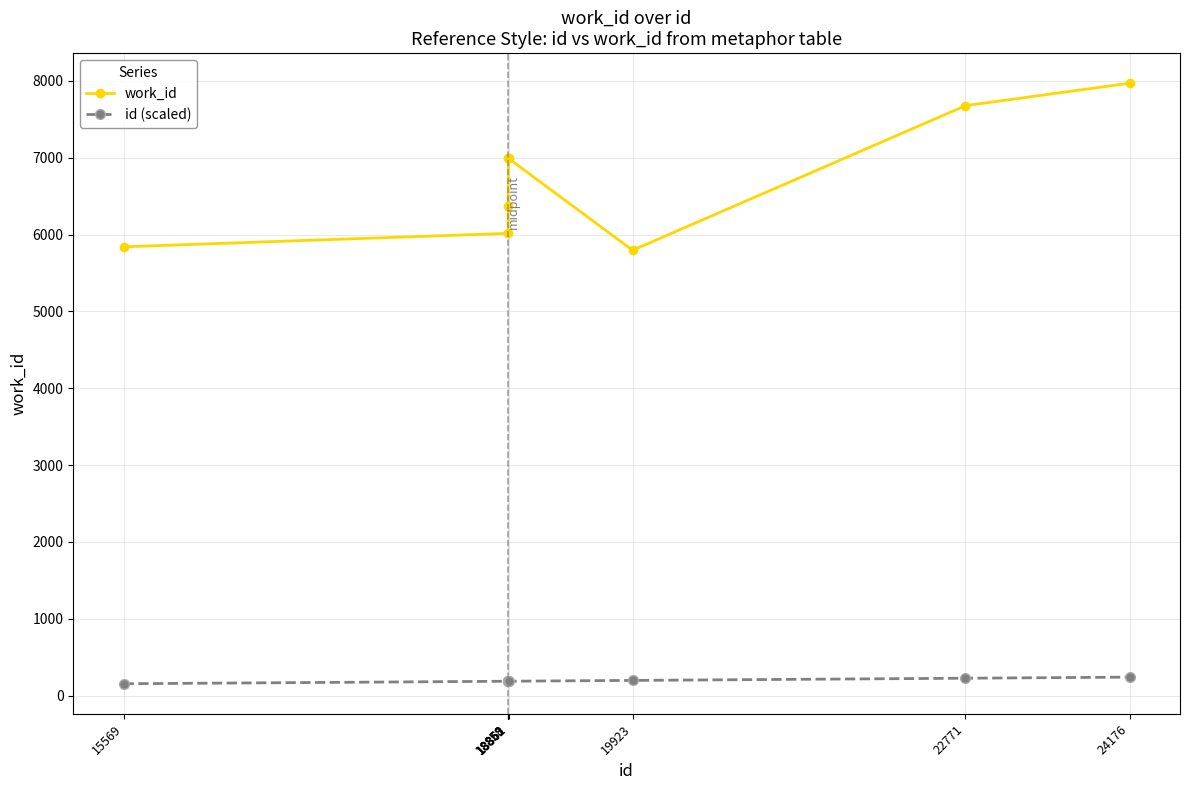

Which series has the largest range (max minus min)?

work_id